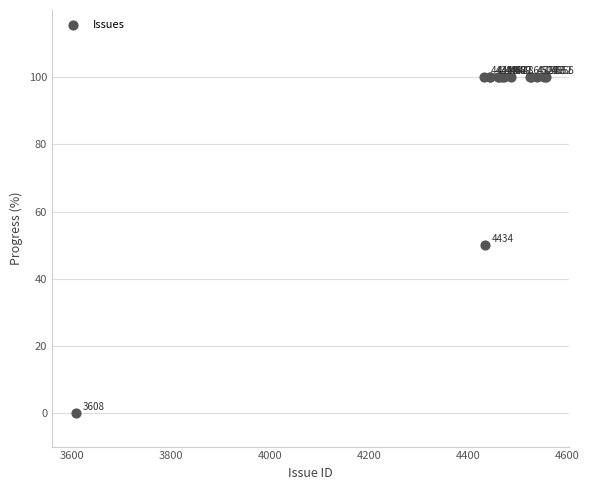

What Y value in the scatter plot is closest to 50?

50